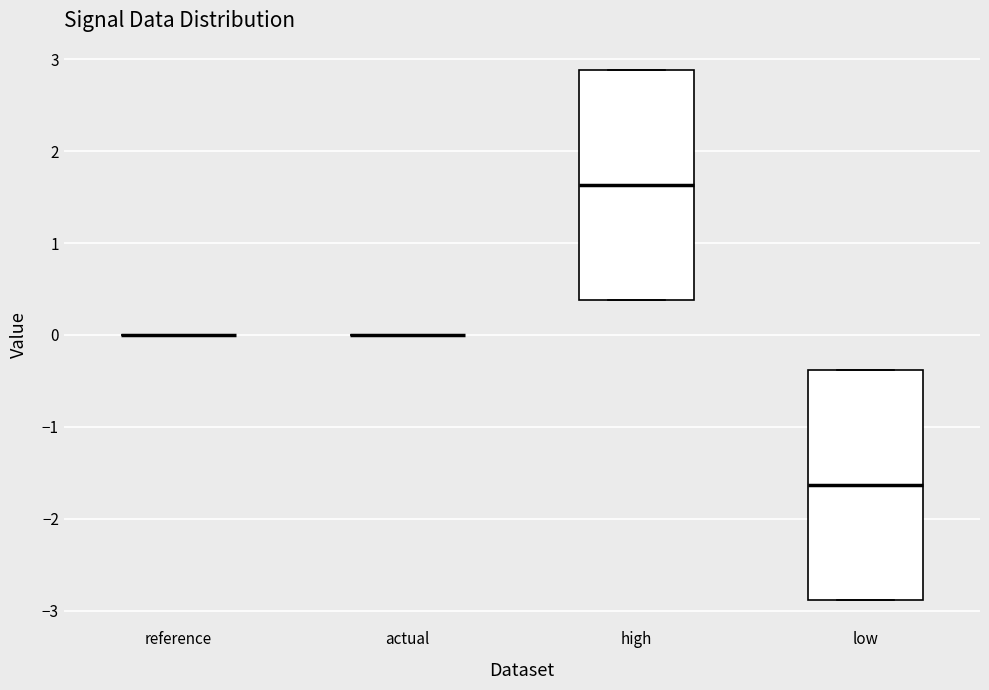

Reading left to right, transcribe this box plot: for each box, give where its median line is, the range the box spans, and where its two whiskers end, as read against the y-axis. The values are not printed on the chart, so give them approximately, as read against the axis.

reference: box collapsed to a line at 0.0, whiskers 0.0 to 0.0
actual: box collapsed to a line at 0.0, whiskers 0.0 to 0.0
high: median 1.6, box 0.4 to 2.9, whiskers 0.4 to 2.9
low: median -1.6, box -2.9 to -0.4, whiskers -2.9 to -0.4